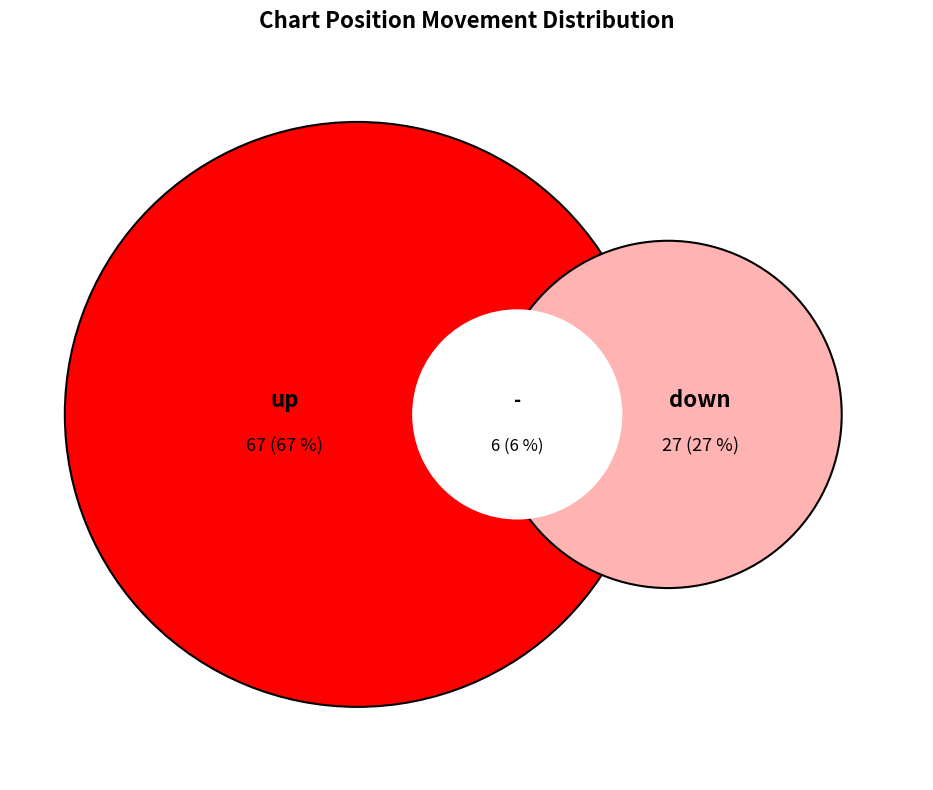

Which slice is the largest?

up